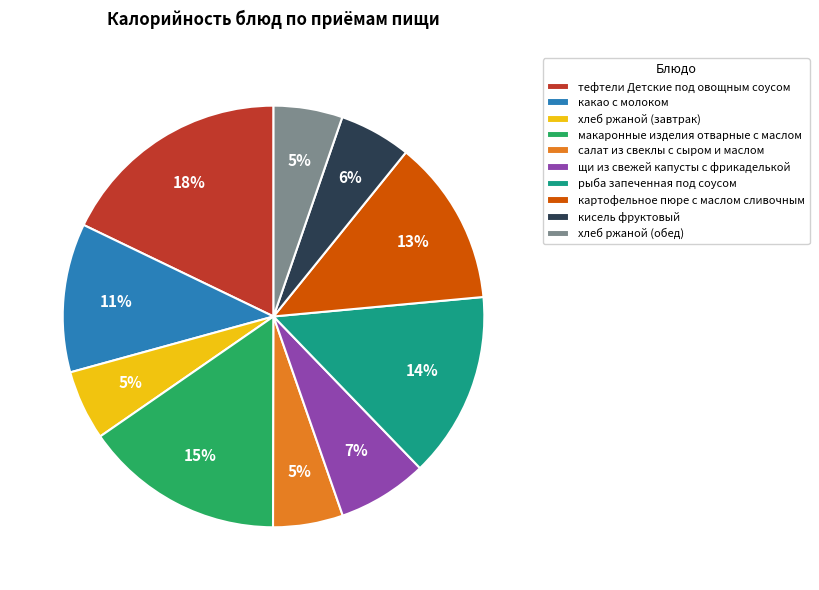

What percentage is the кисель фруктовый slice, to the nearest percent?

6%